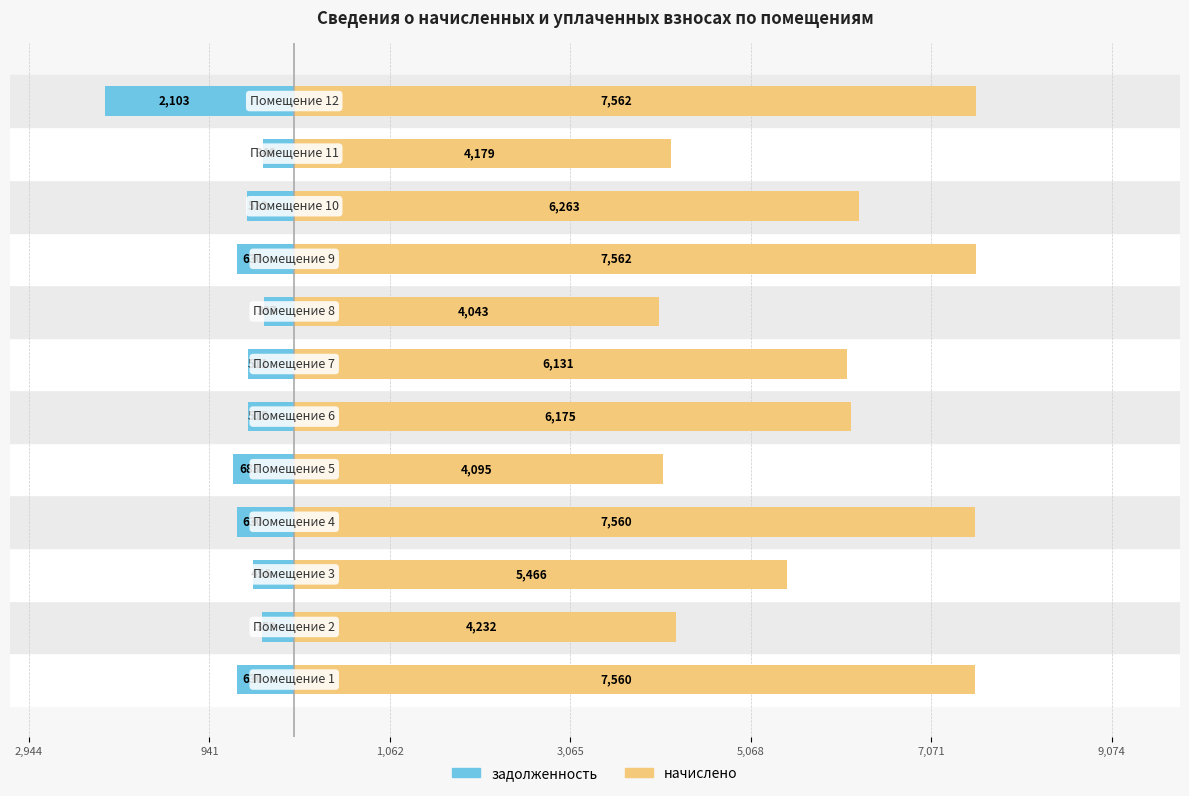

What is the difference between the second highest and minimum values in the начислено series?

3518.9